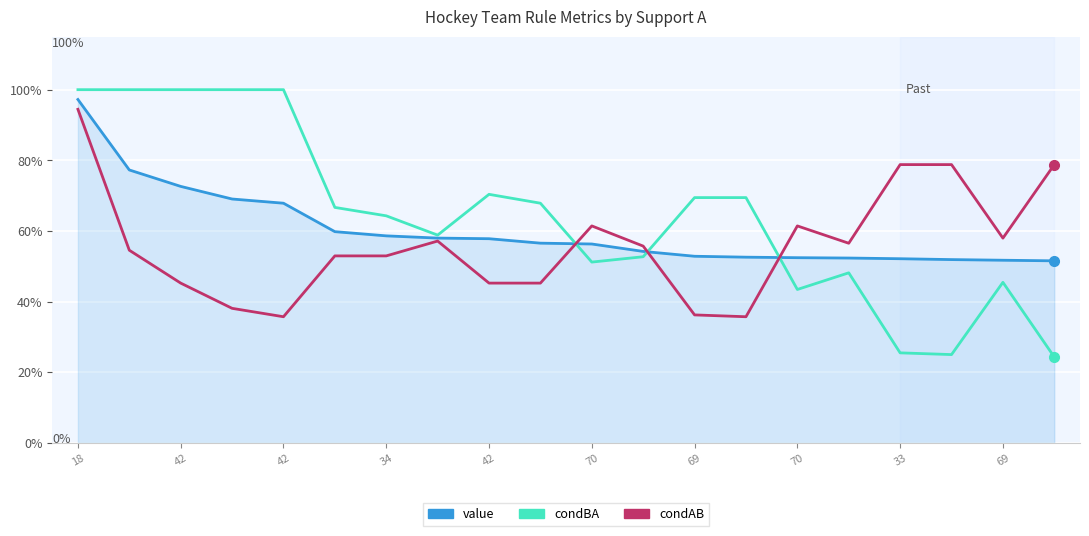

Which series has the largest total across all categories?

condBA